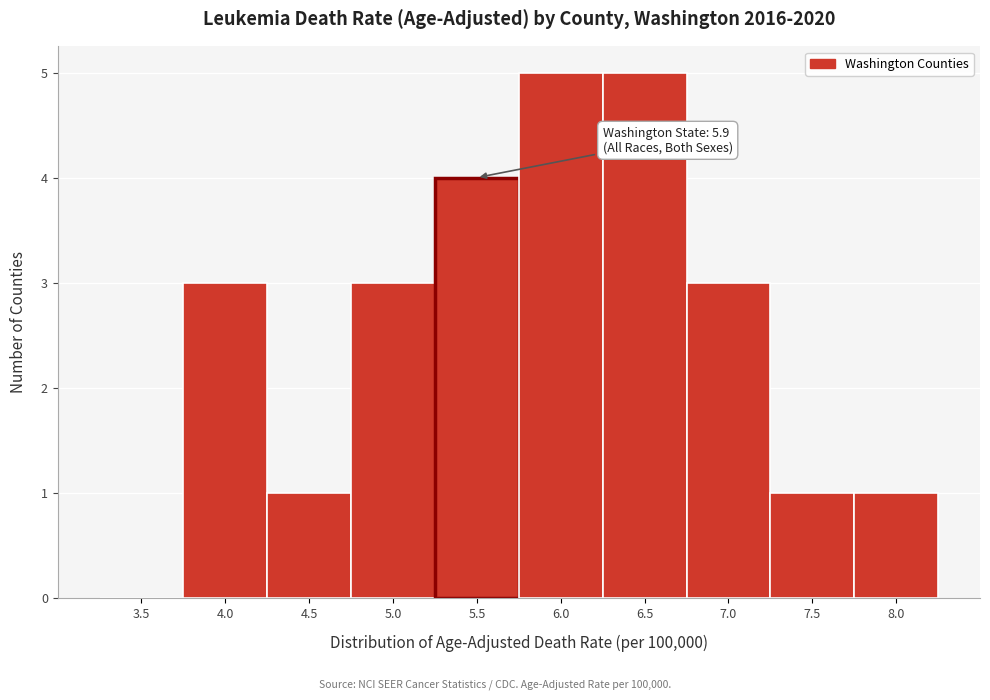

Reading right to left, list all the values displayed in this chart.

8.0=1	7.5=1	7.0=3	6.5=5	6.0=5	5.5=4	5.0=3	4.5=1	4.0=3	3.5=0